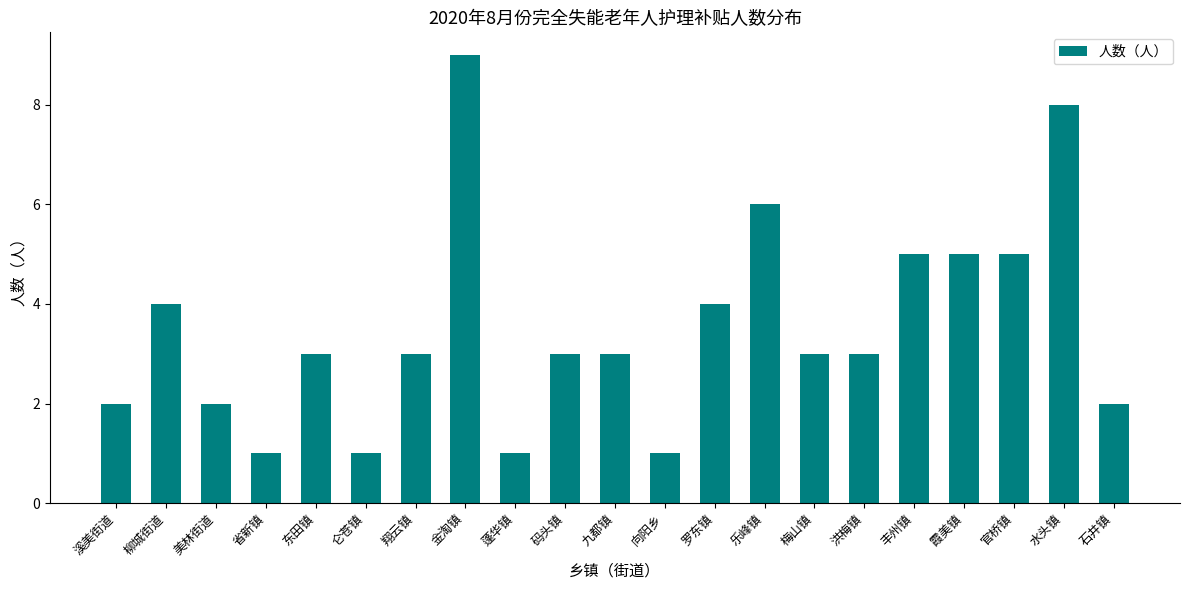

At which category does the chart reach its peak across all series?

金淘镇